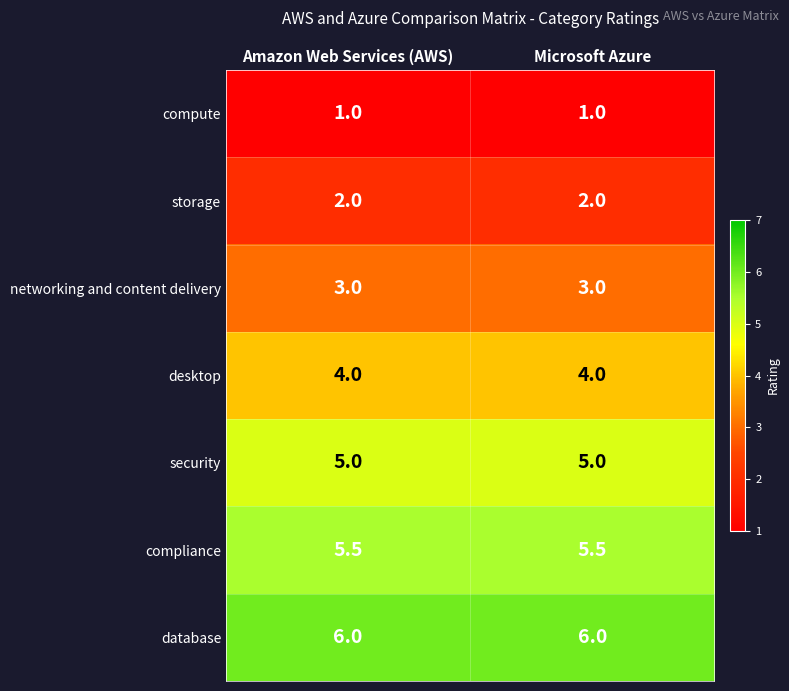

What is the sum of all security values?

10.0